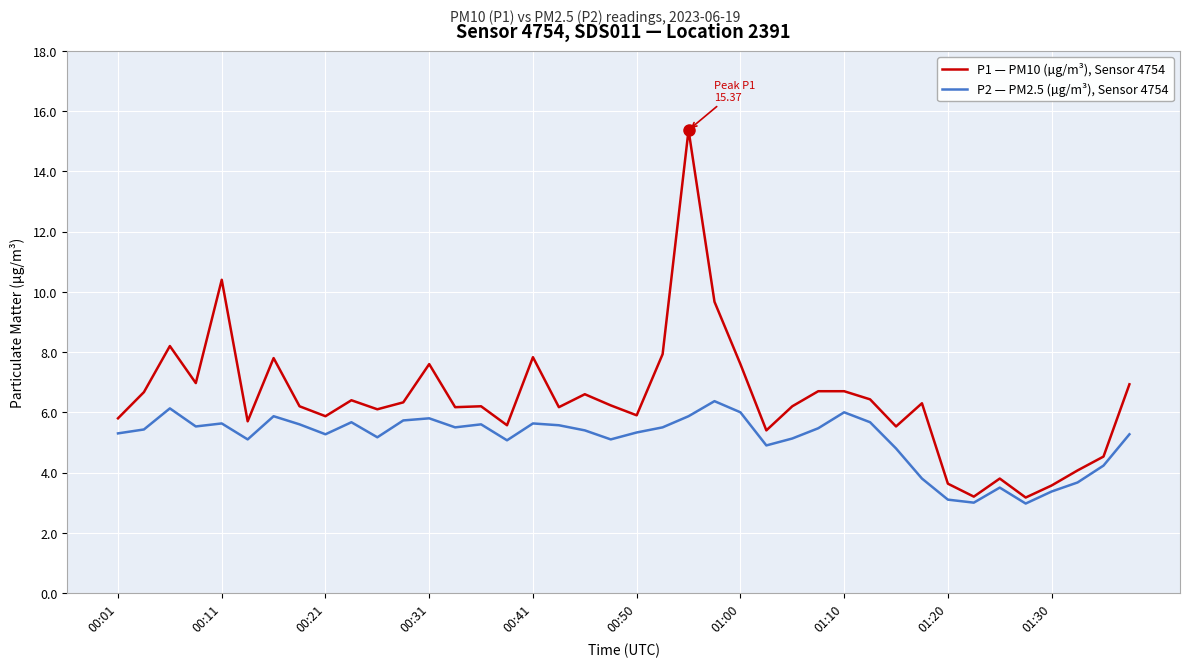

List the series in order of their overall mean, lowest first.

P2 — PM2.5 (µg/m³), Sensor 4754, P1 — PM10 (µg/m³), Sensor 4754